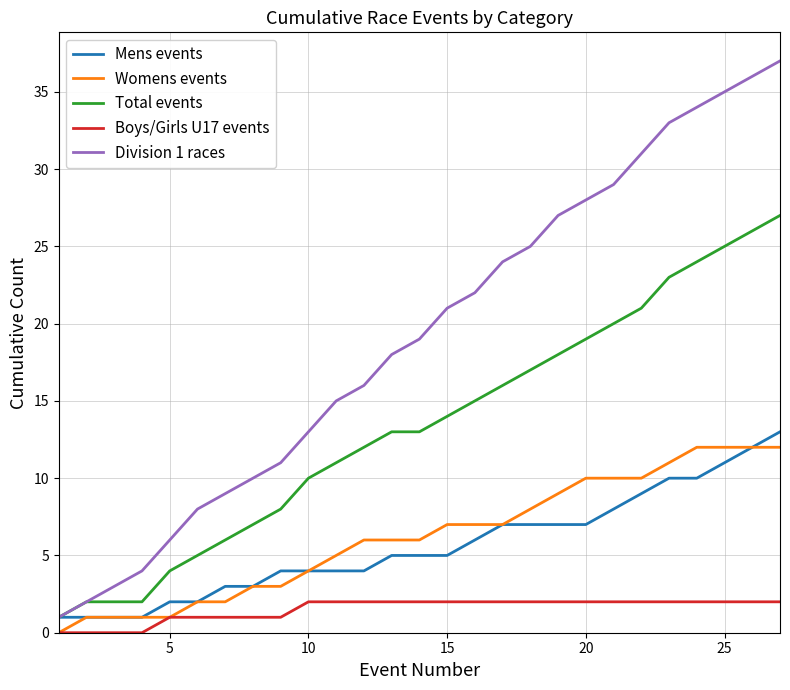

Which series has the largest total across all categories?

Division 1 races